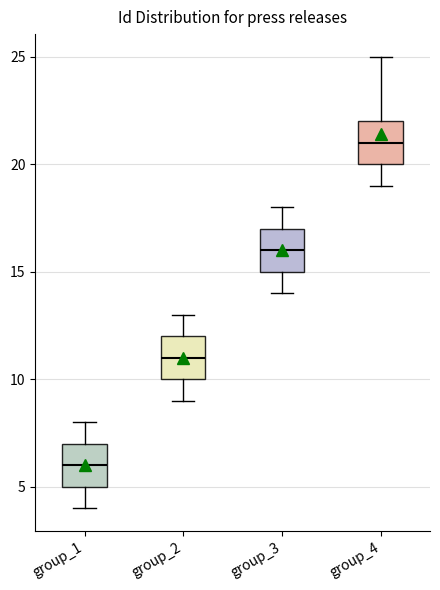

Which box has the lowest median line?

group_1